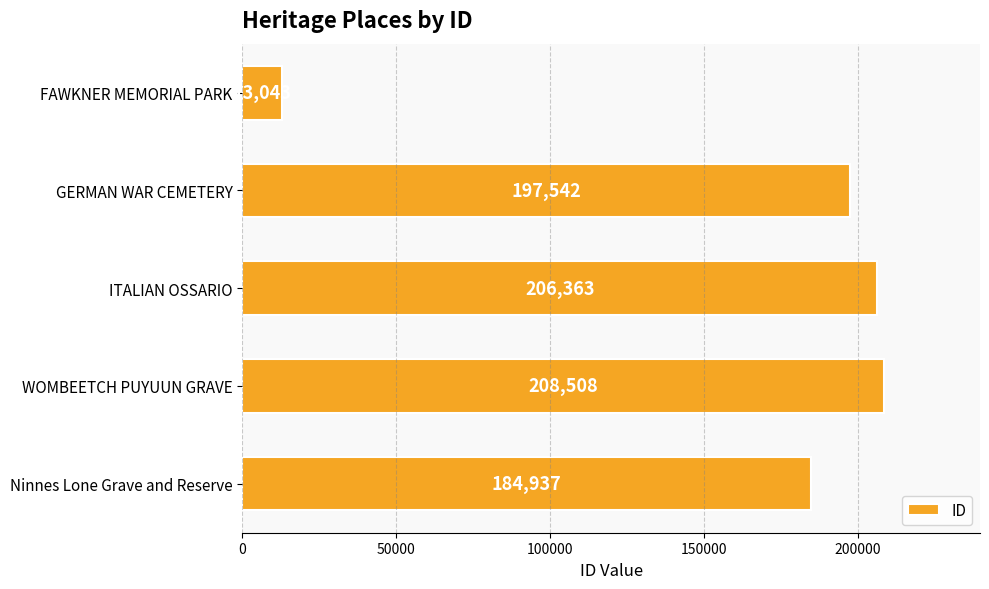

Reading top to bottom, extract all data points from this chart.

13043	197542	206363	208508	184937